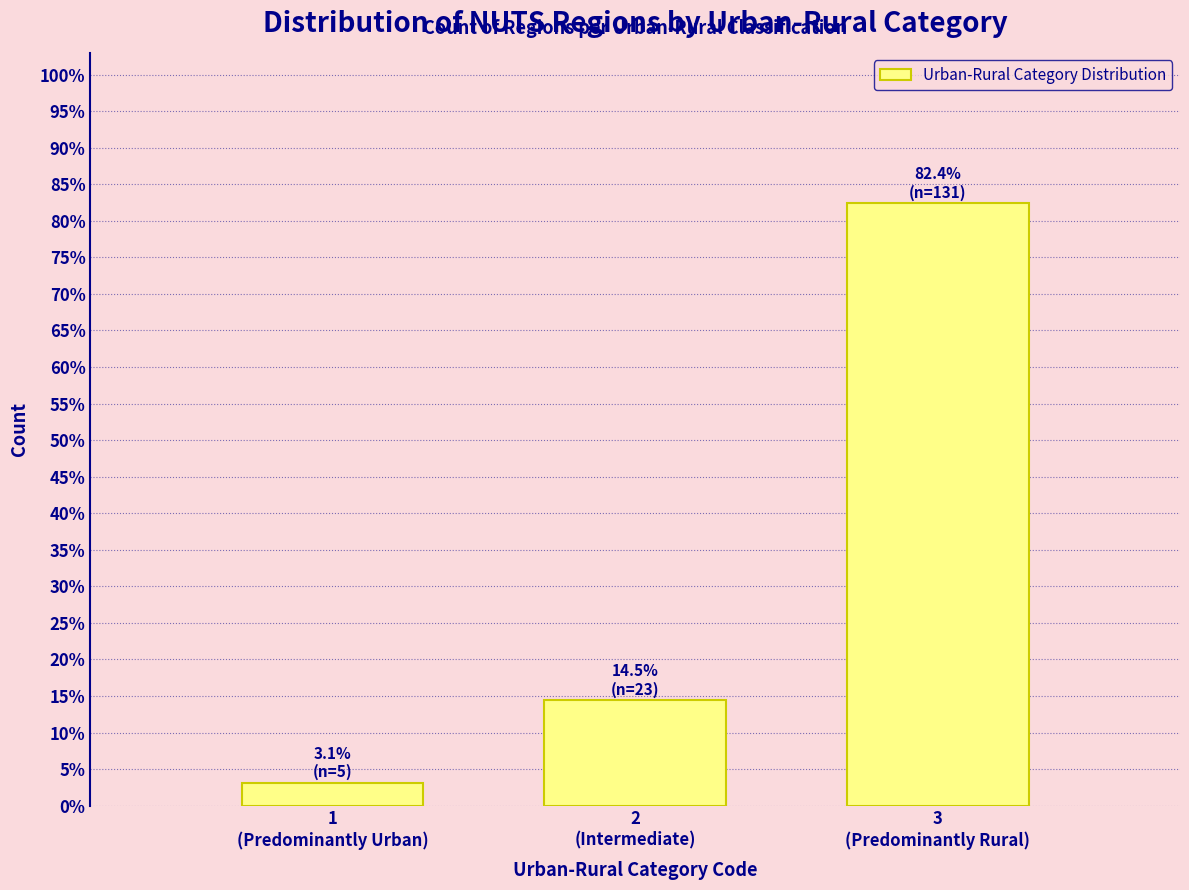

Reading left to right, what are all the values shown in this chart?

3.1	14.5	82.4